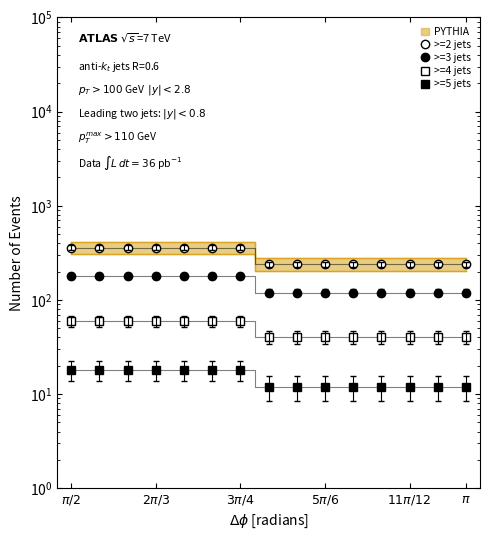

Is the value of >=2 jets at $3\pi/4$ greater than the value of >=3 jets at 8?

Yes